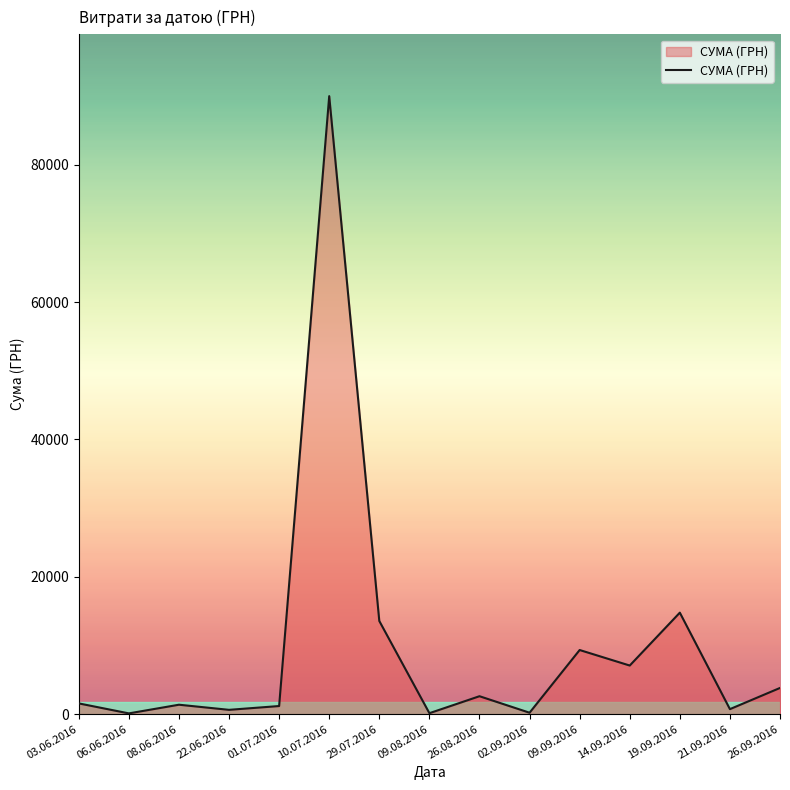

What position from the left is 26.08.2016?

9